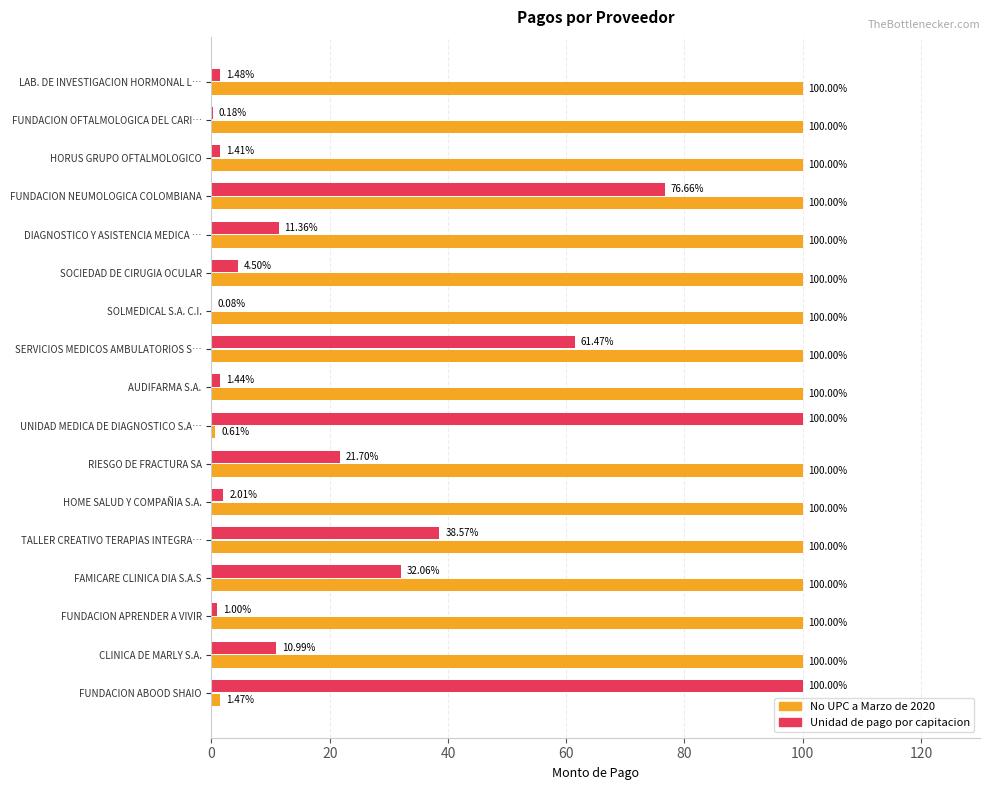

What is the average value of the No UPC a Marzo de 2020 series?

88.4